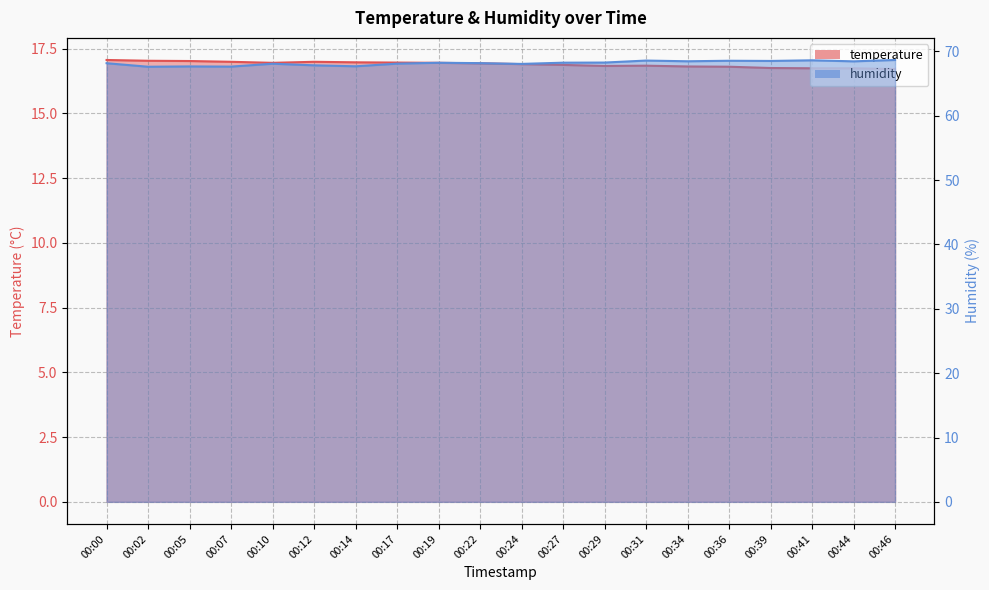

How many series are shown in this chart?

2